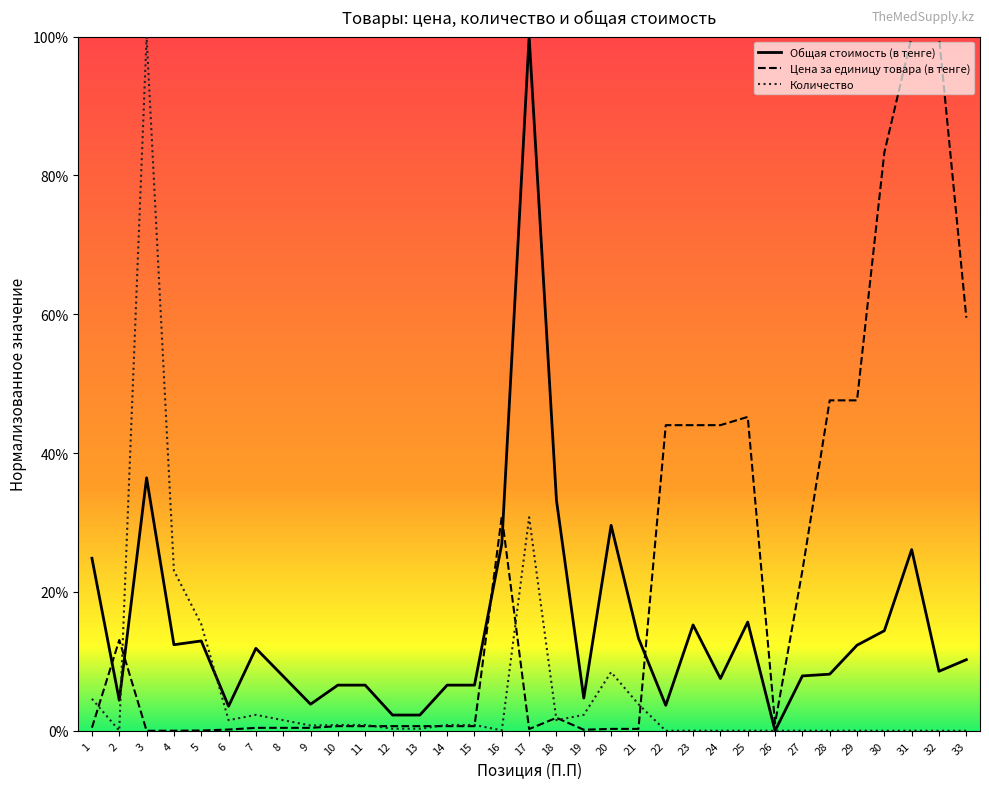

The value of Количество at 32 is 0.0. True or false?

True